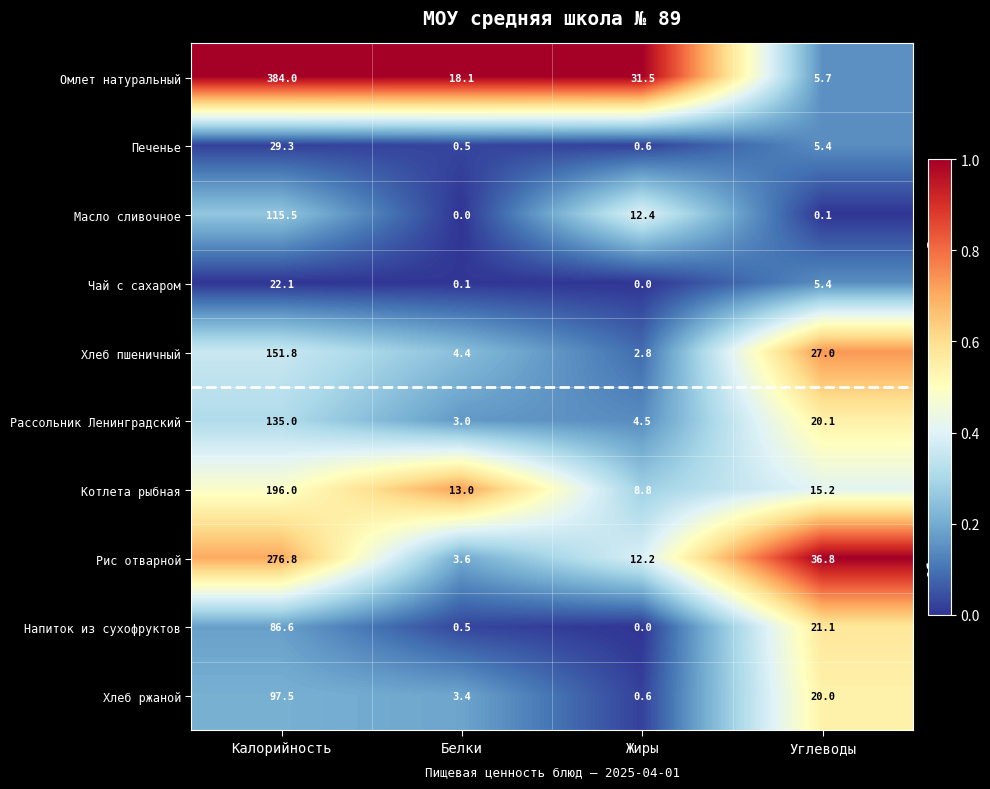

Where is Котлета рыбная nearest to the value 102?

Углеводы